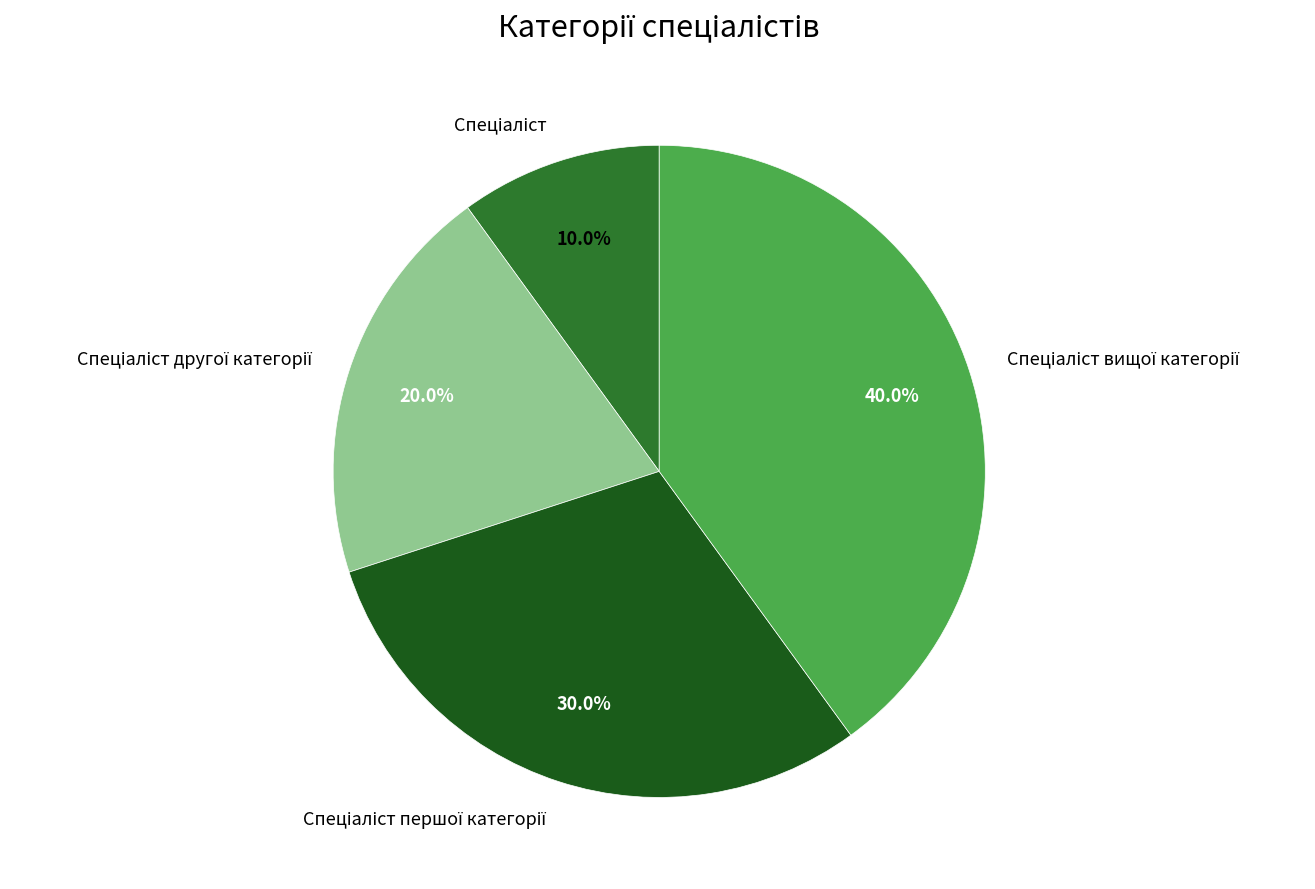

Is there any slice that represents more than half of the pie?

No